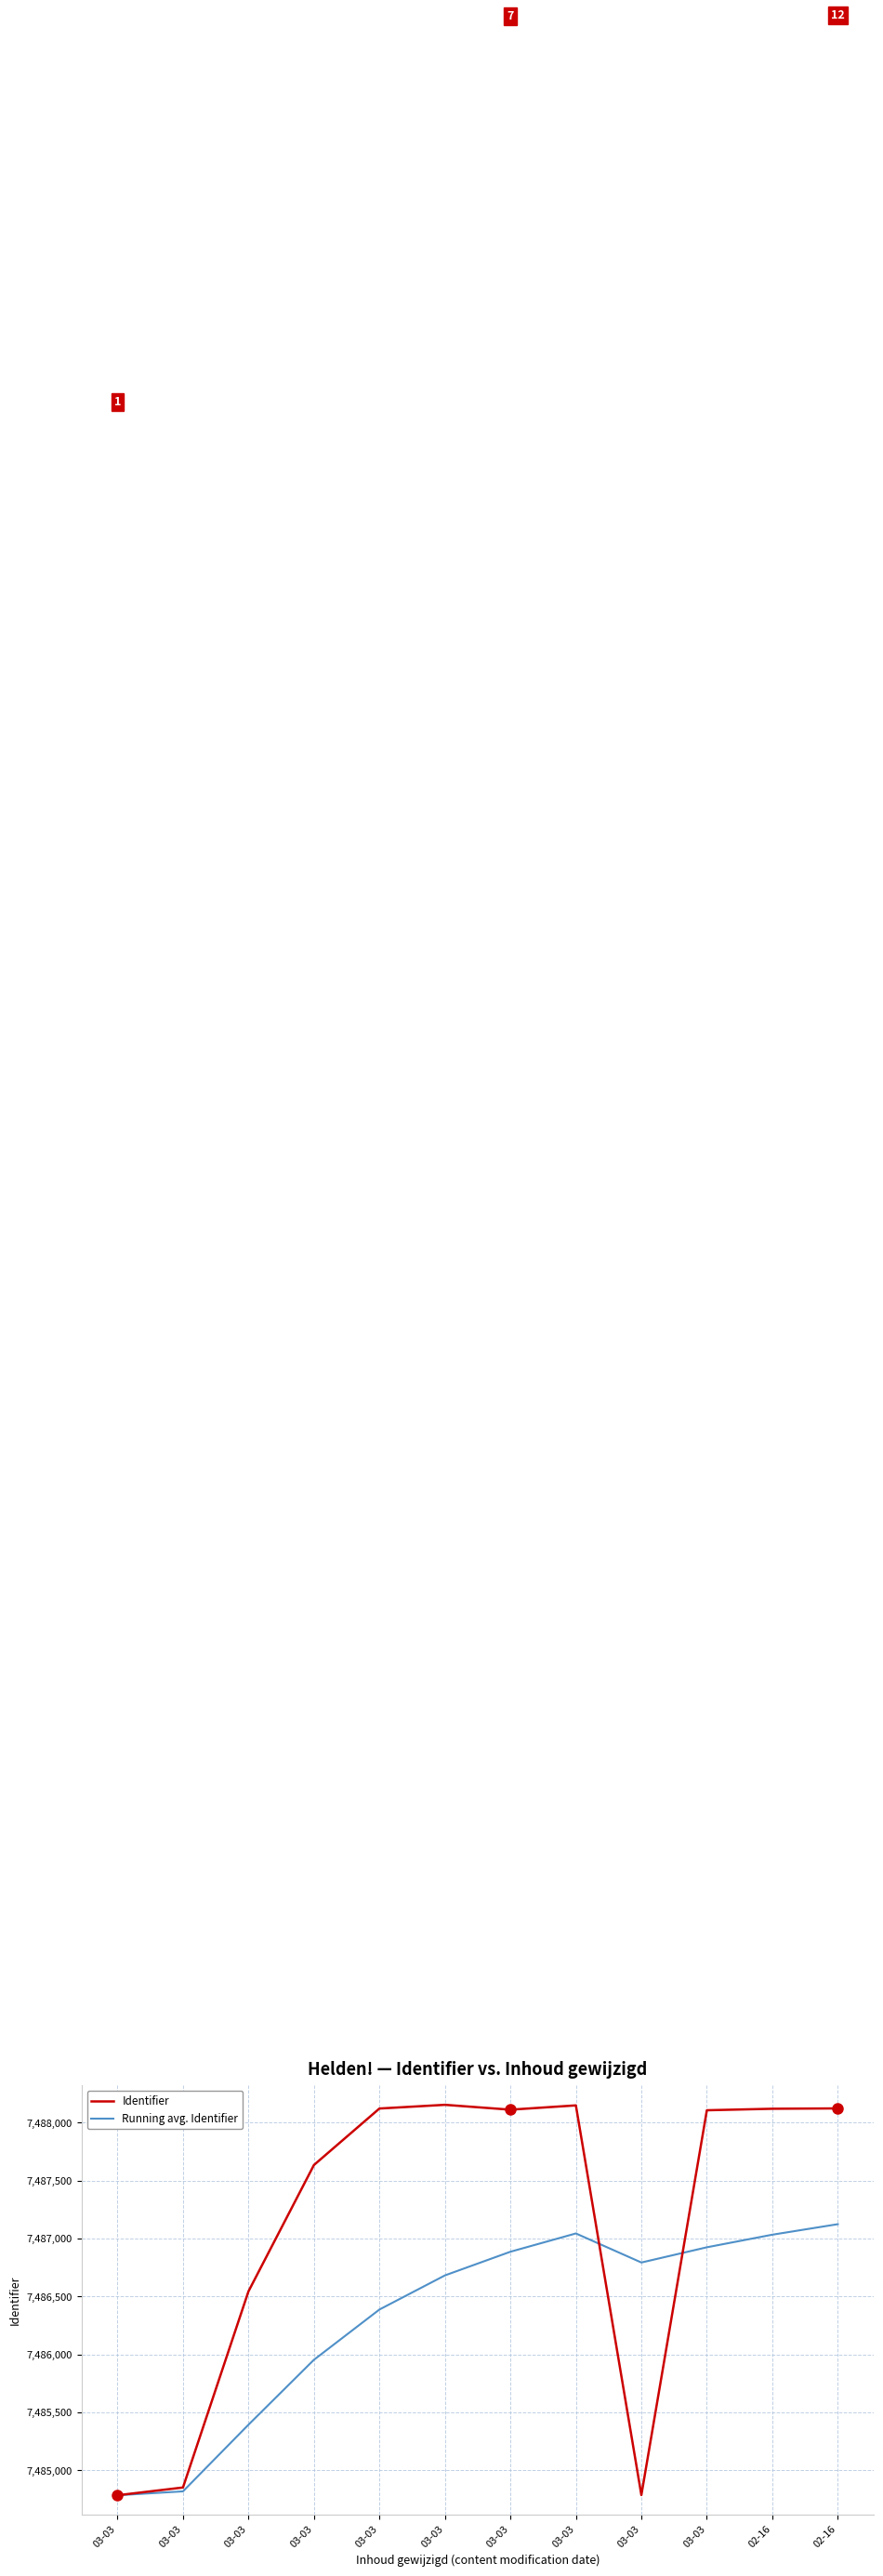

What is the difference between the maximum and second lowest values in the Identifier series?

3365.0